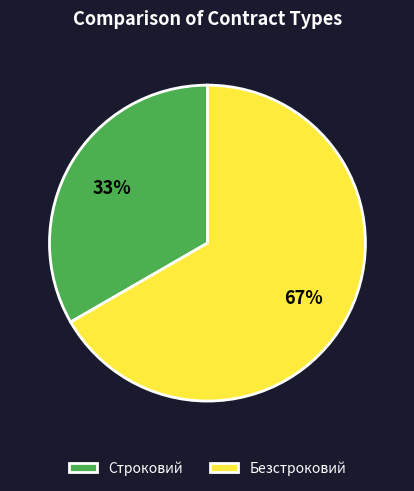

Rank the categories by value from lowest to highest.

Строковий, Безстроковий